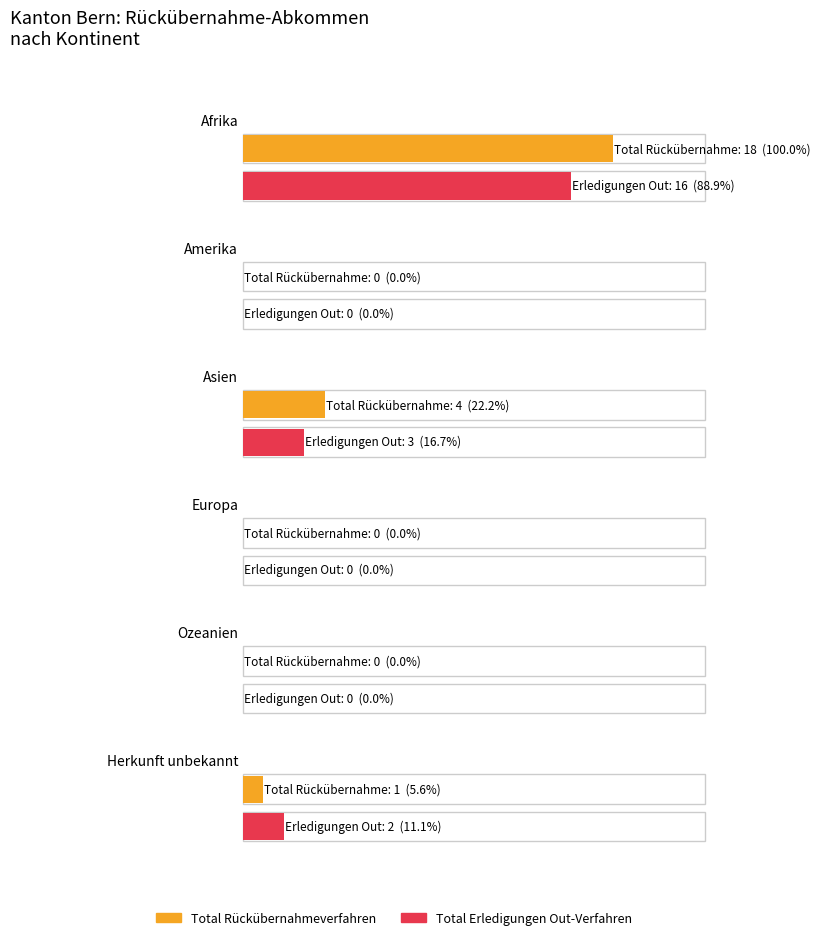

What is the label of the 2nd bar from the left?

Amerika